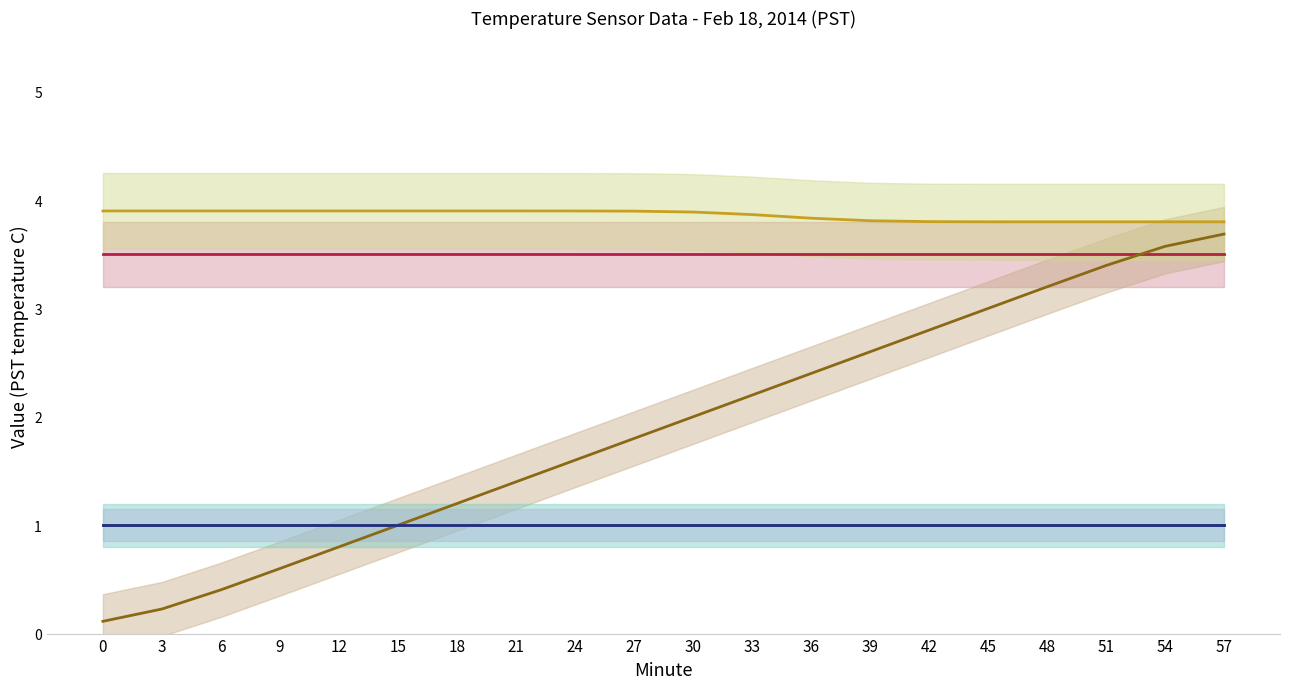

What is the difference between the second highest and second lowest values in the Minute series?

3.3